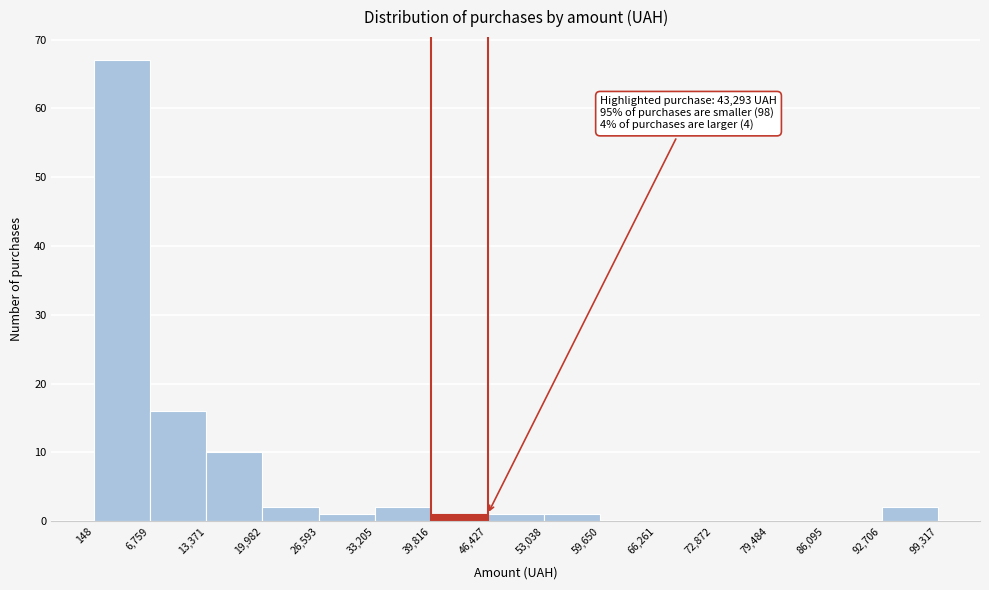

Which range on the x-axis has the tallest bar?

148 to 6,759